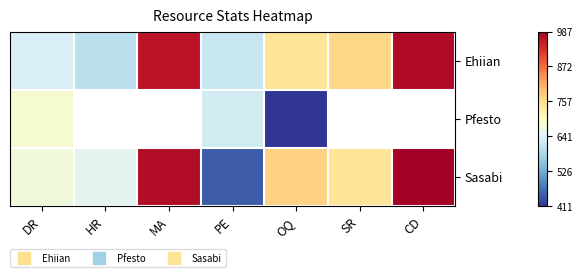

What is the difference between the highest and lowest values at MA?

9.0